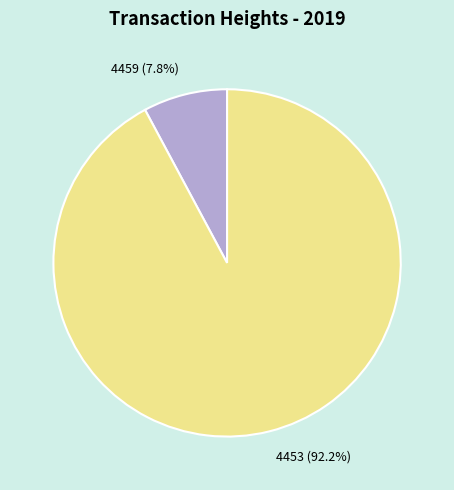

Count the number of slices in the pie.

2